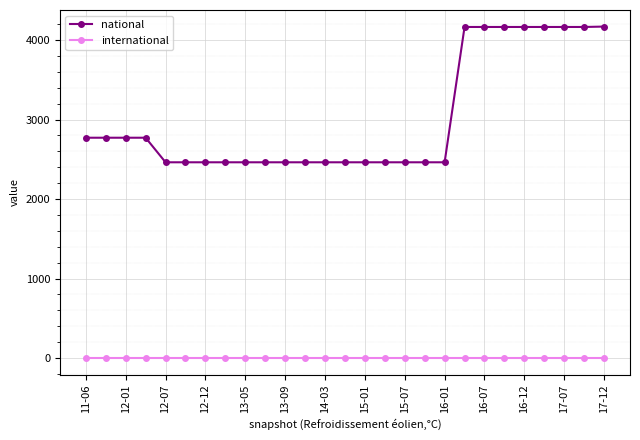

Does the chart display data point markers on the line(s)?

Yes